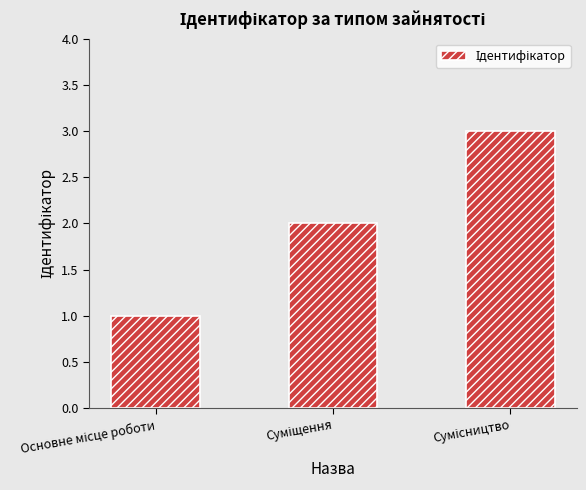

What is the greatest value displayed?

3